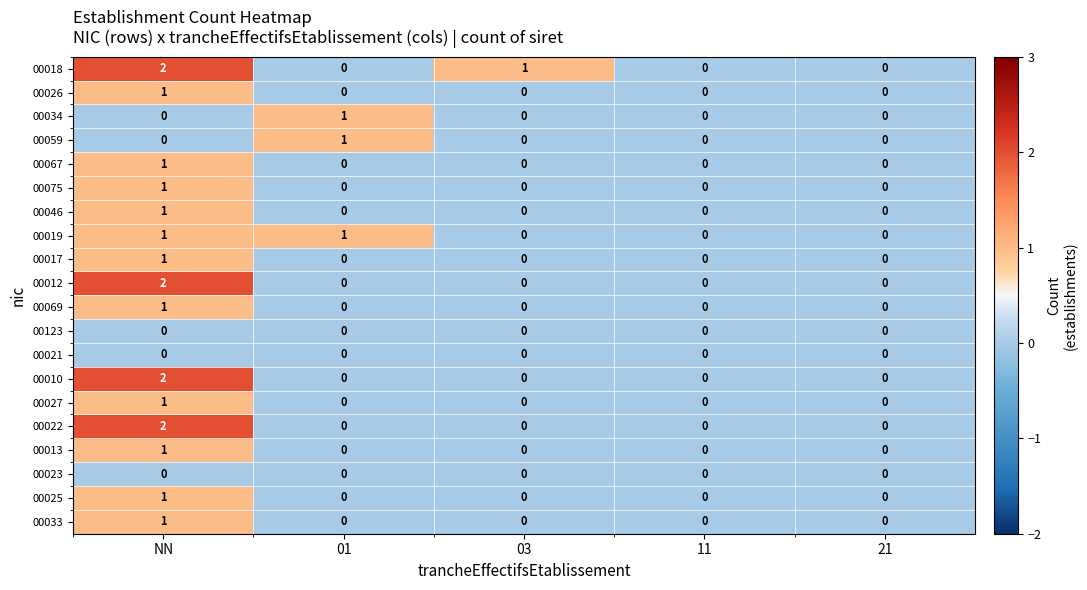

Which series has the largest total across all categories?

00018